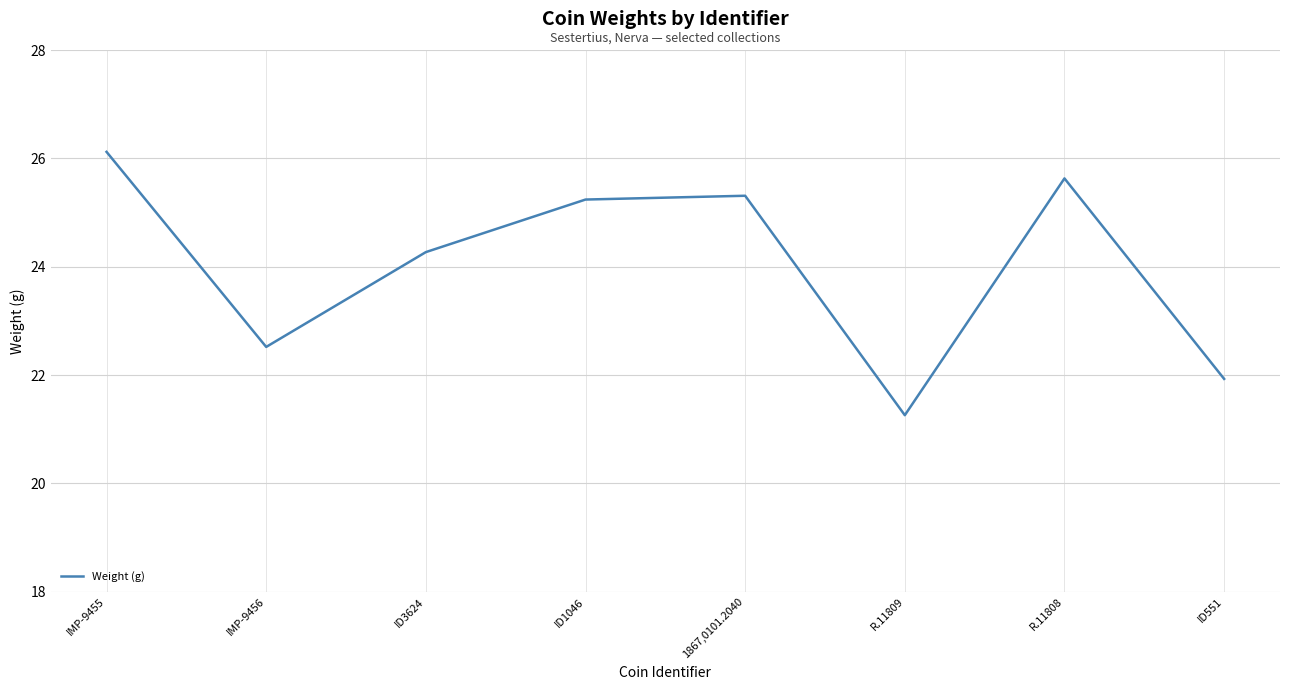

Reading left to right, transcribe all the data shown in this chart.

26.1	22.5	24.3	25.2	25.3	21.3	25.6	21.9